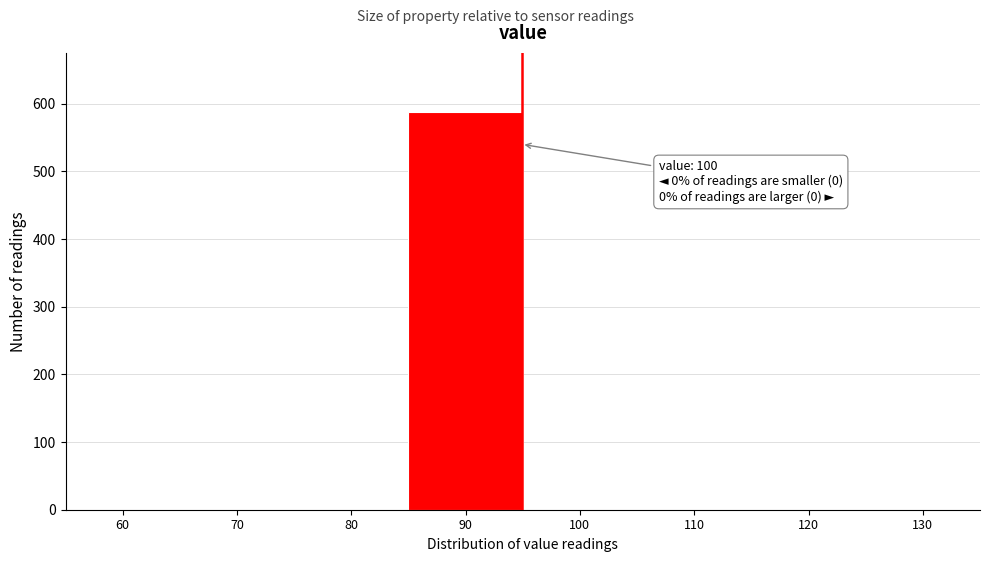

Reading right to left, what are all the values shown in this chart?

130=0	120=0	110=0	100=0	90=587	80=0	70=0	60=0